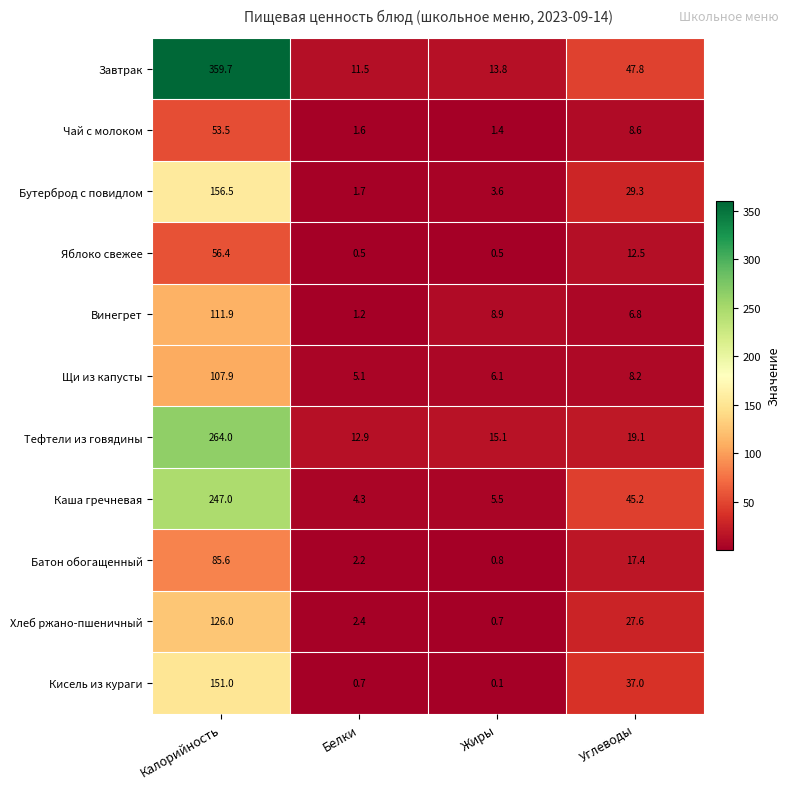

At Жиры, list the series in order from largest to smallest.

Тефтели из говядины, Завтрак, Винегрет, Щи из капусты, Каша гречневая, Бутерброд с повидлом, Чай с молоком, Батон обогащенный, Хлеб ржано-пшеничный, Яблоко свежее, Кисель из кураги